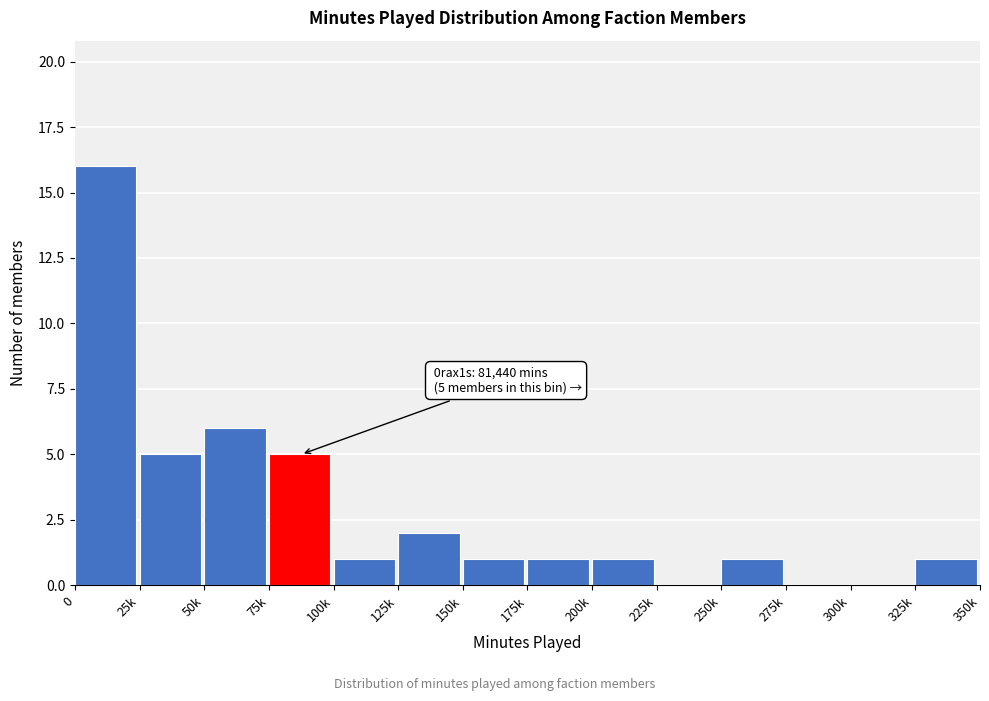

Reading left to right, what are all the values shown in this chart?

0=16	25k=5	50k=6	75k=5	100k=1	125k=2	150k=1	175k=1	200k=1	225k=0	250k=1	275k=0	300k=0	325k=1